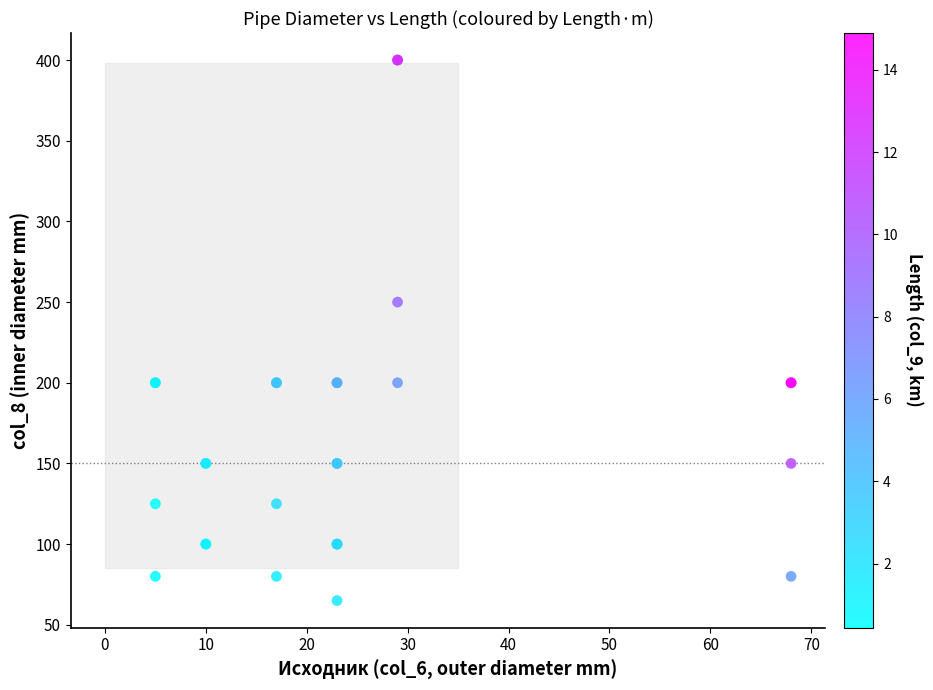

What Y value in the scatter plot is closest to 232?

250